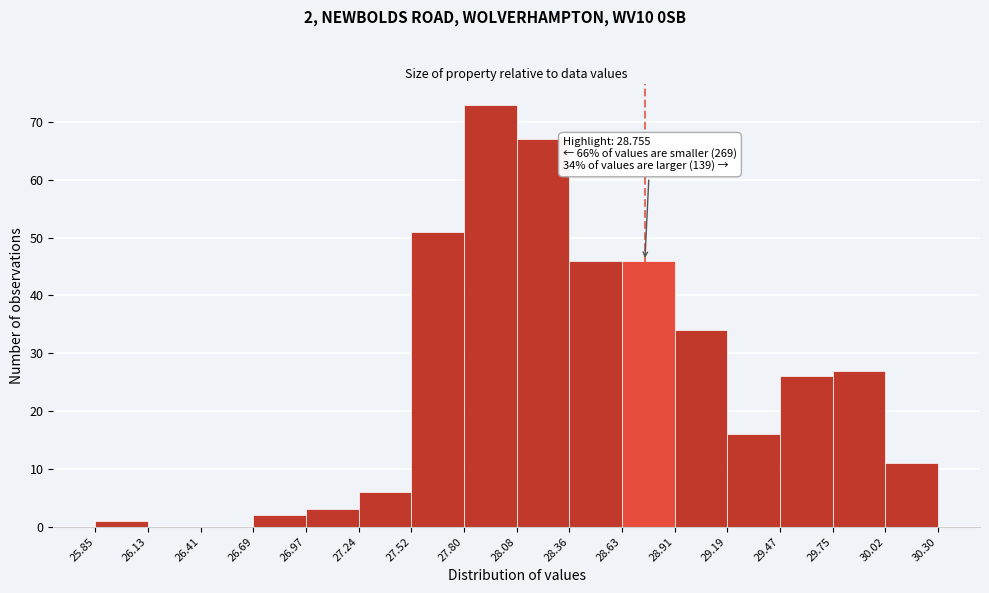

Which range on the x-axis has the tallest bar?

27.80 to 28.08